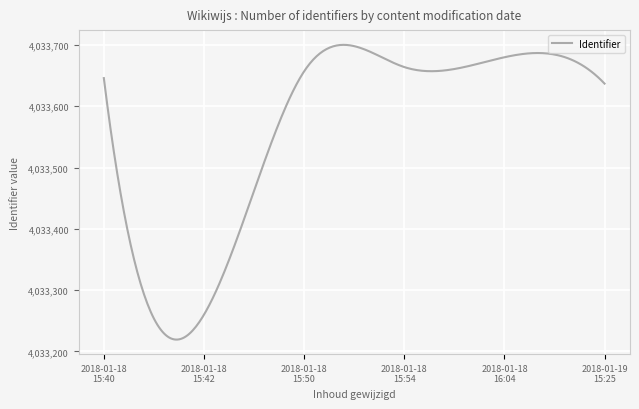

What is the difference between the maximum and minimum values?

480.9